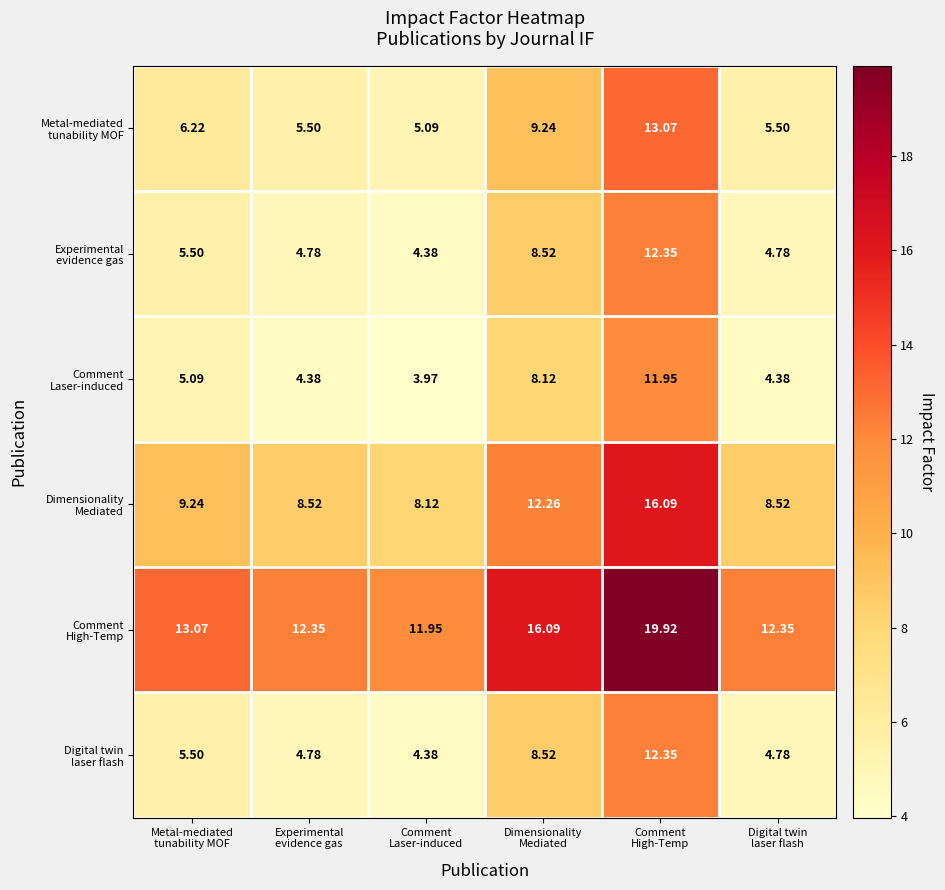

What is the spread (max minus min) of values at Experimental
evidence gas?

8.0